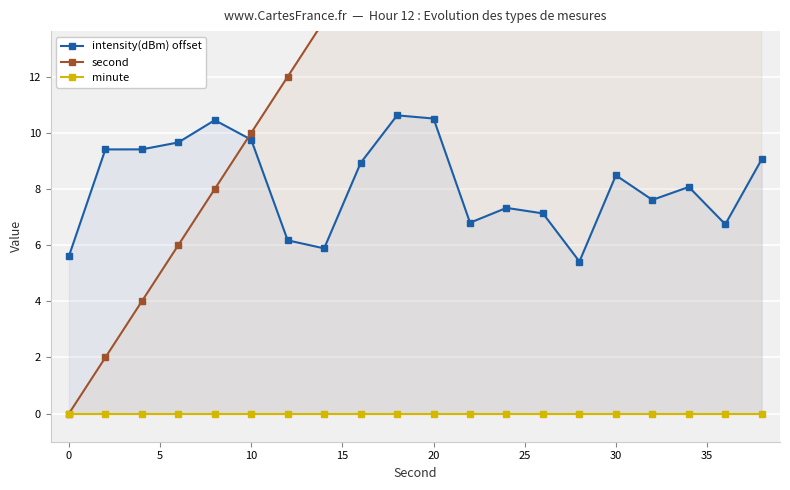

Which series has the largest range (max minus min)?

second